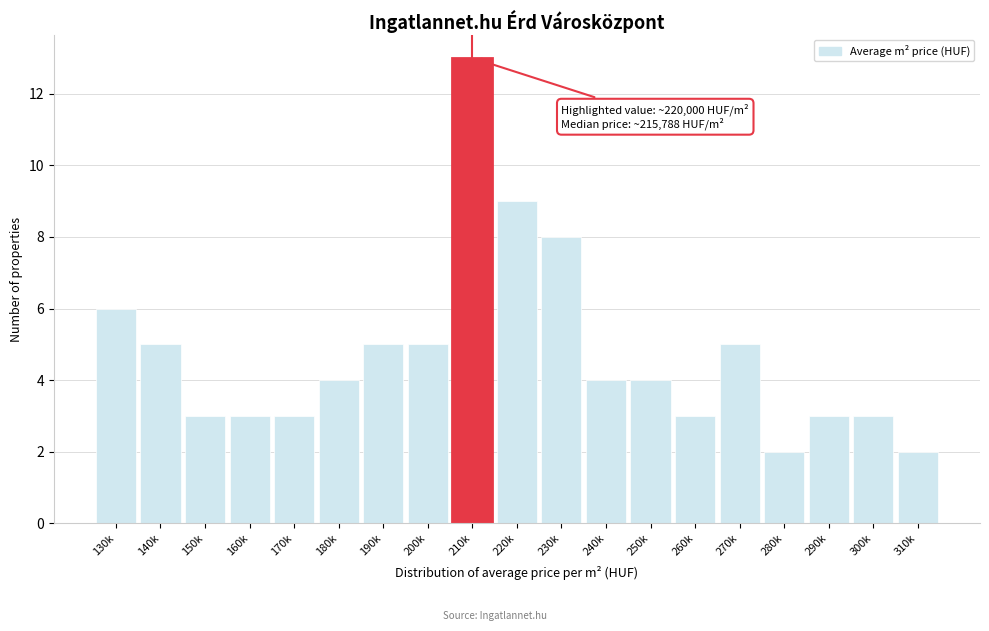

Reading left to right, extract all data points from this chart.

6	5	3	3	3	4	5	5	13	9	8	4	4	3	5	2	3	3	2